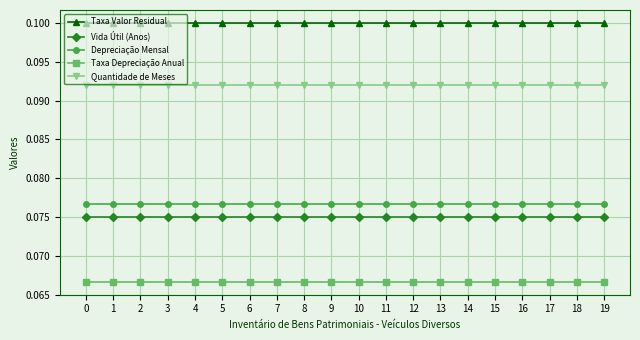

The value of Quantidade de Meses at 3 is 0.1. True or false?

True